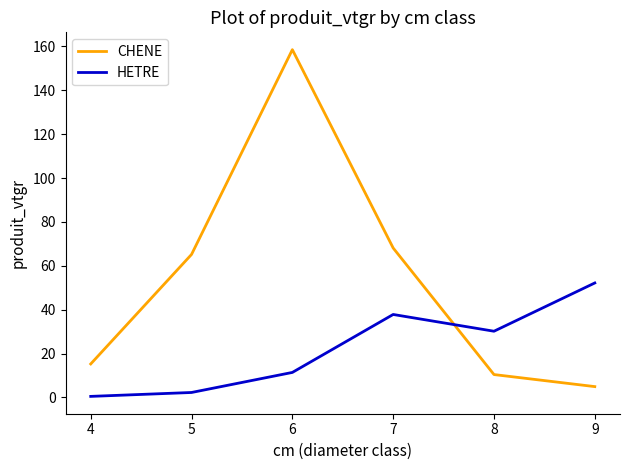

Count the number of data series in this chart.

2